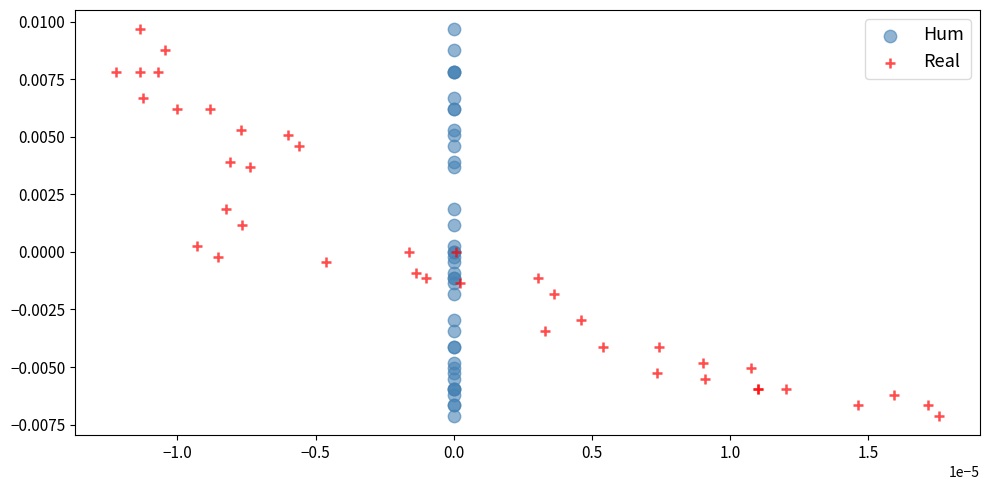

What are all the series names shown in the legend?

Hum, Real